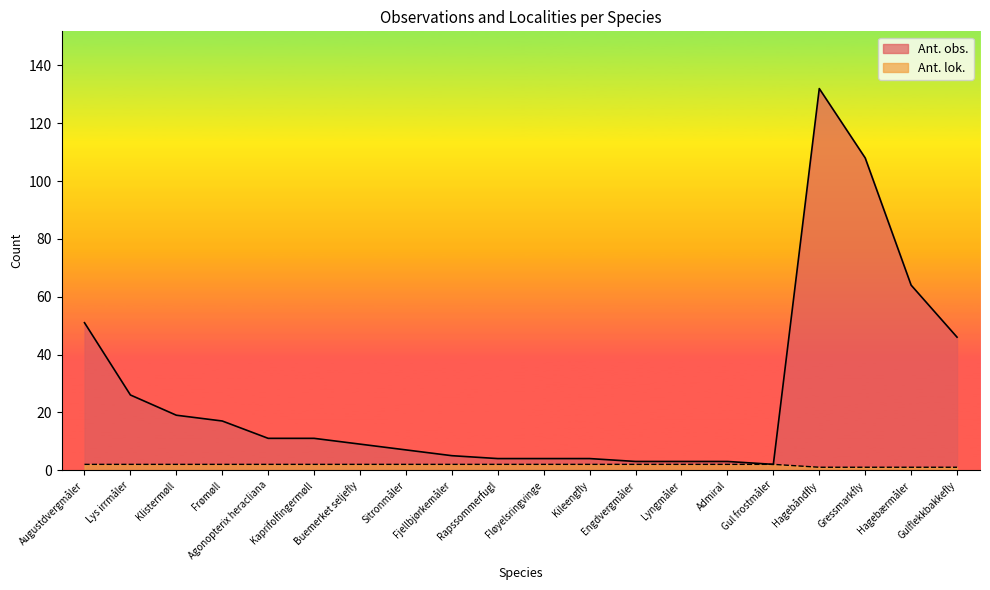

At which category is the sum across all series the highest?

Hagebåndfly